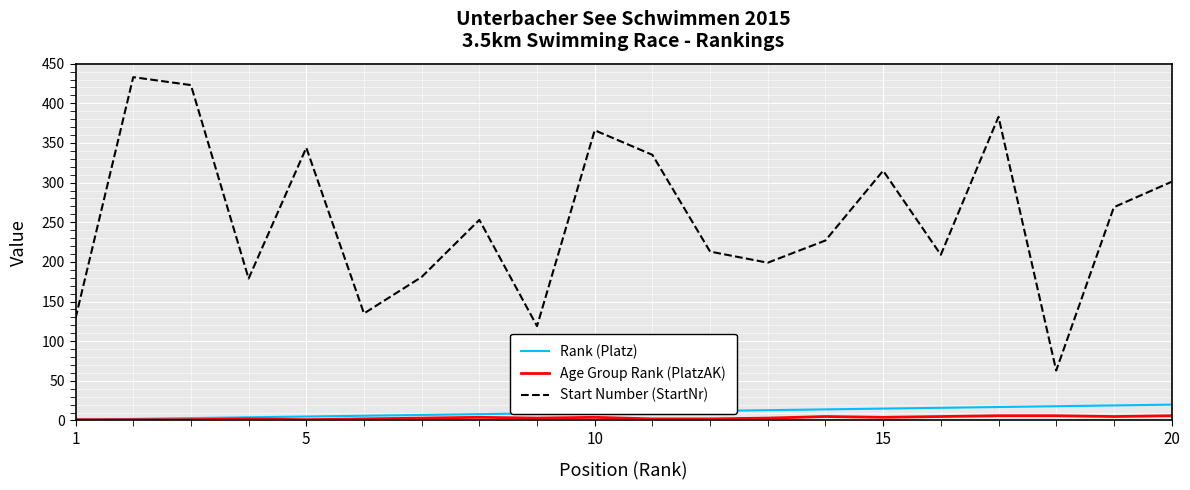

How many lines are shown in the chart?

3